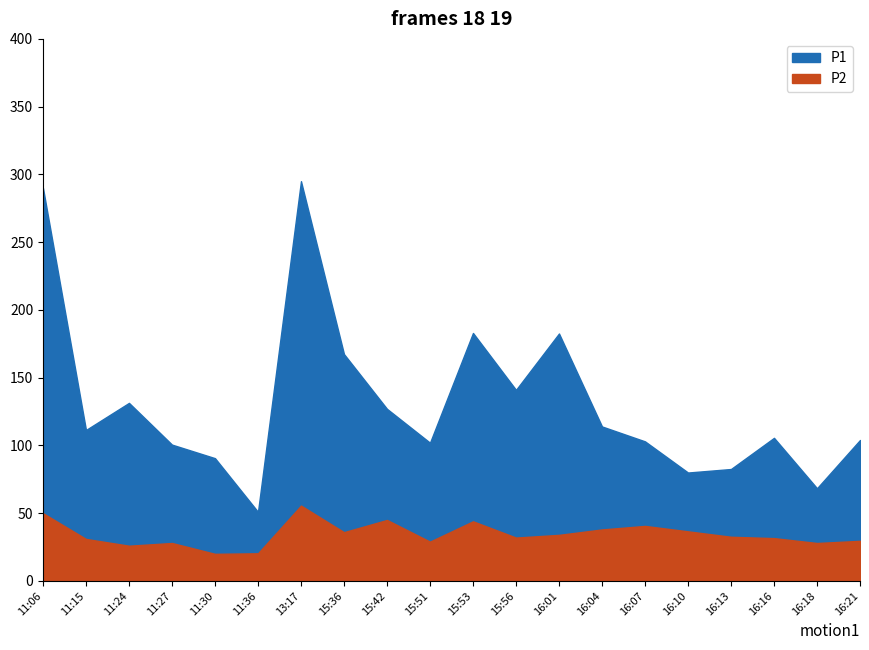

Rank the series by their average value, from highest to lowest.

P1, P2